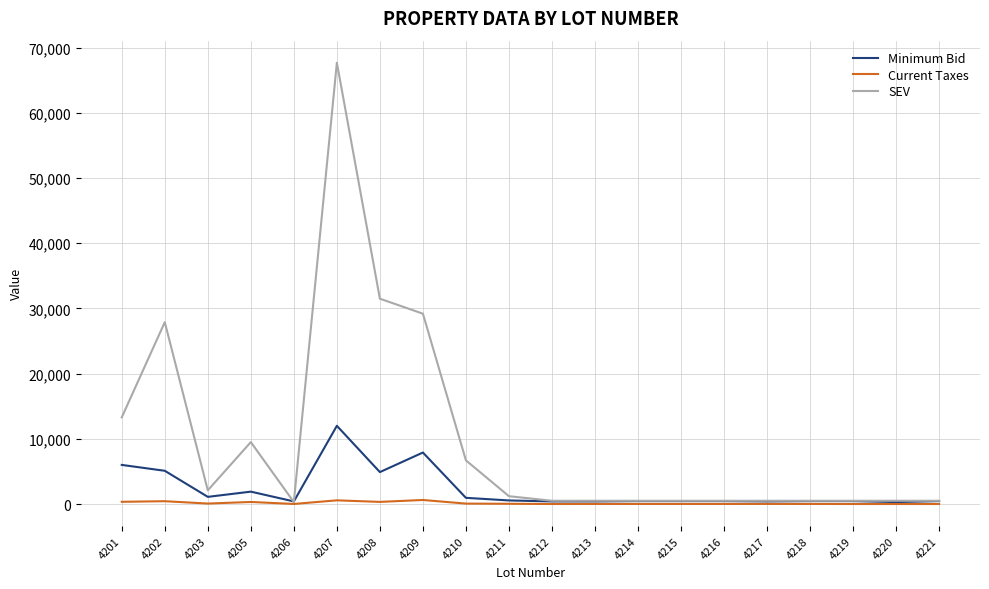

True or false: Current Taxes has a value of 4.8 at 4212.

True